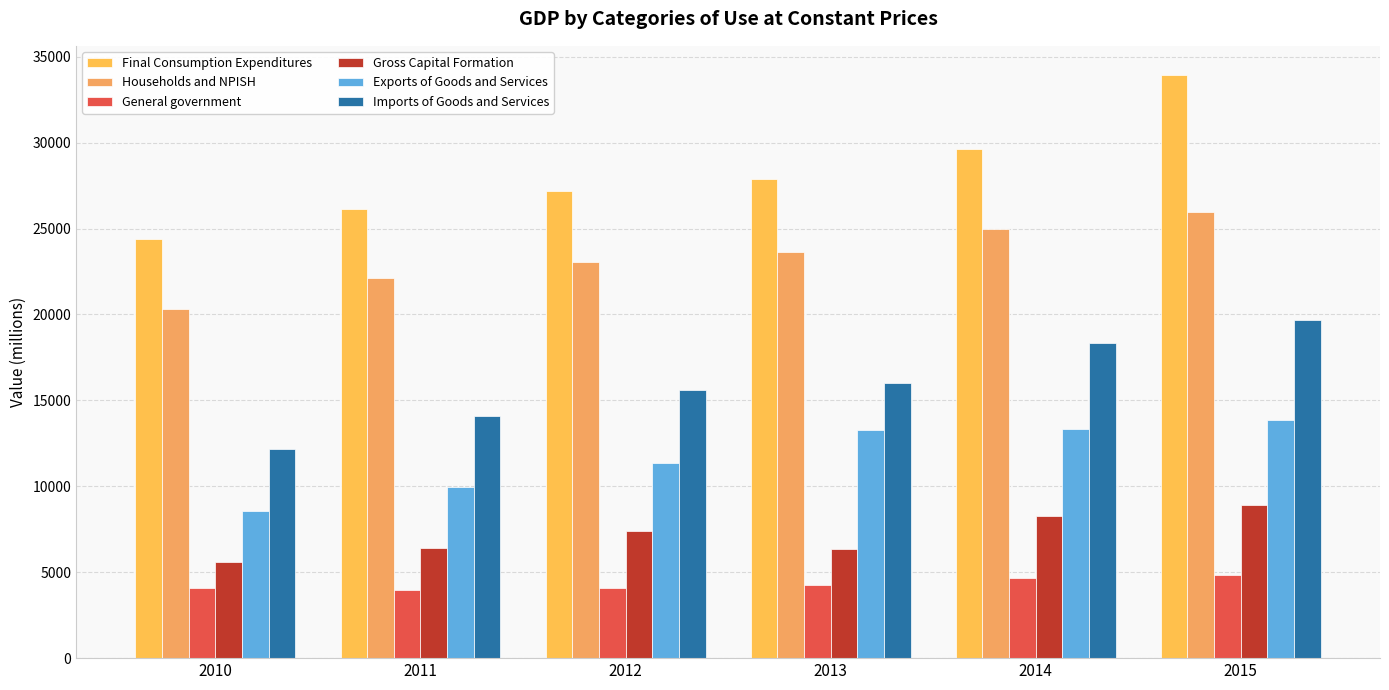

What is the sum of the Gross Capital Formation values at 2014 and 2011?

14707.8